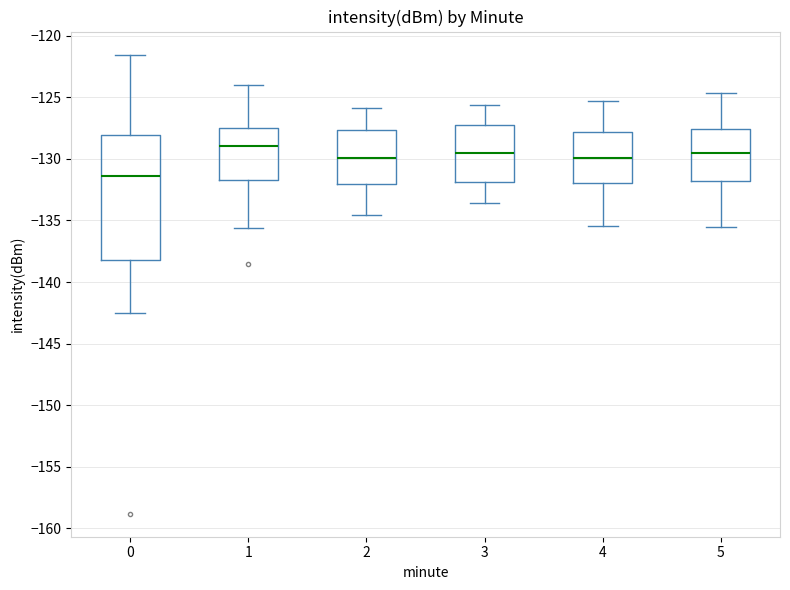

Which box has the highest median line?

1